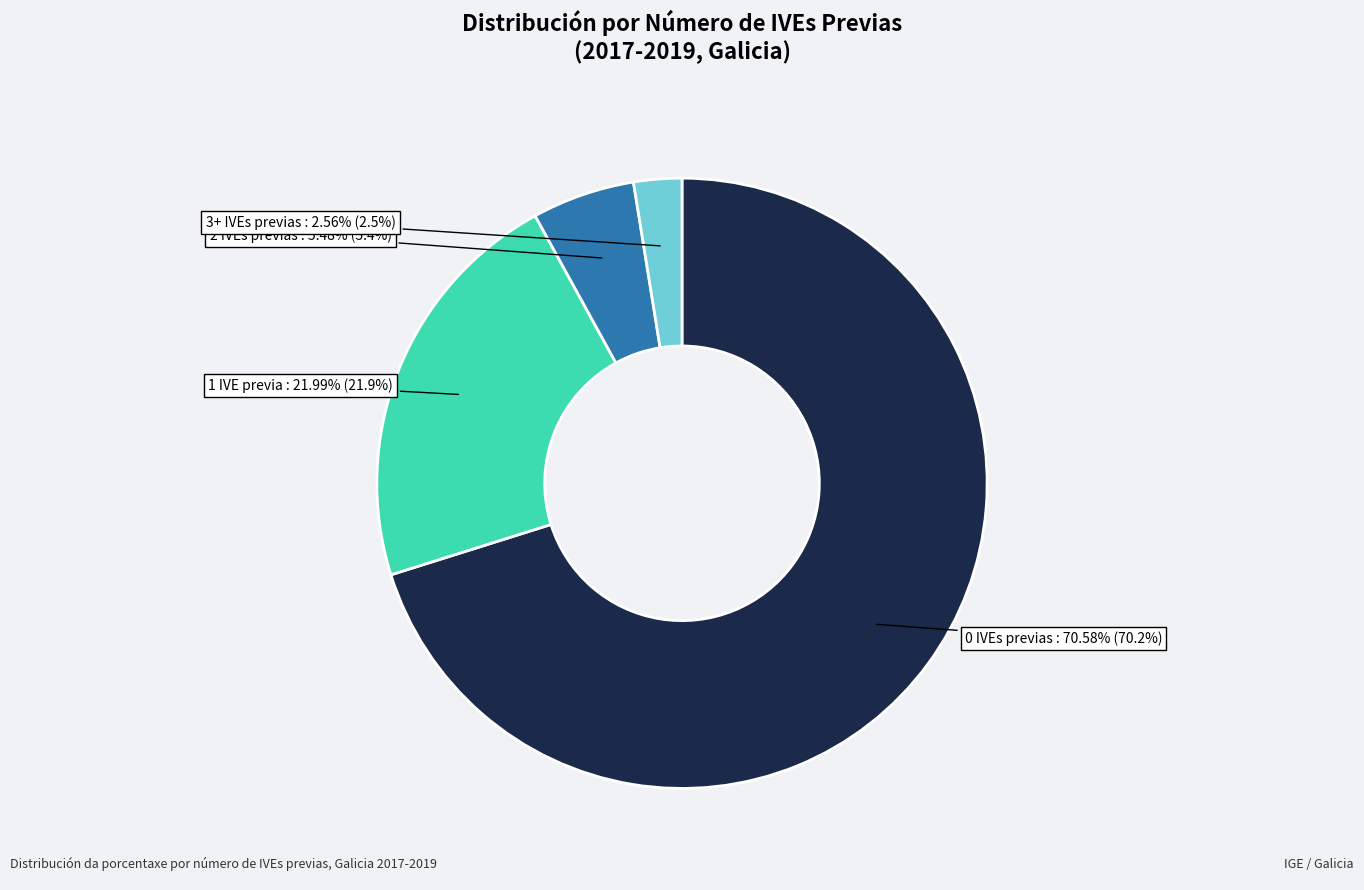

What percentage is NOT represented by 1?

78.1%